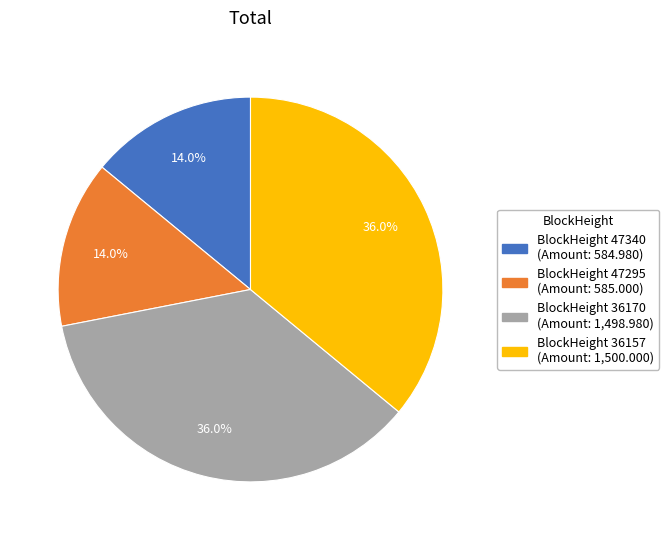

Does any single category account for the majority?

No